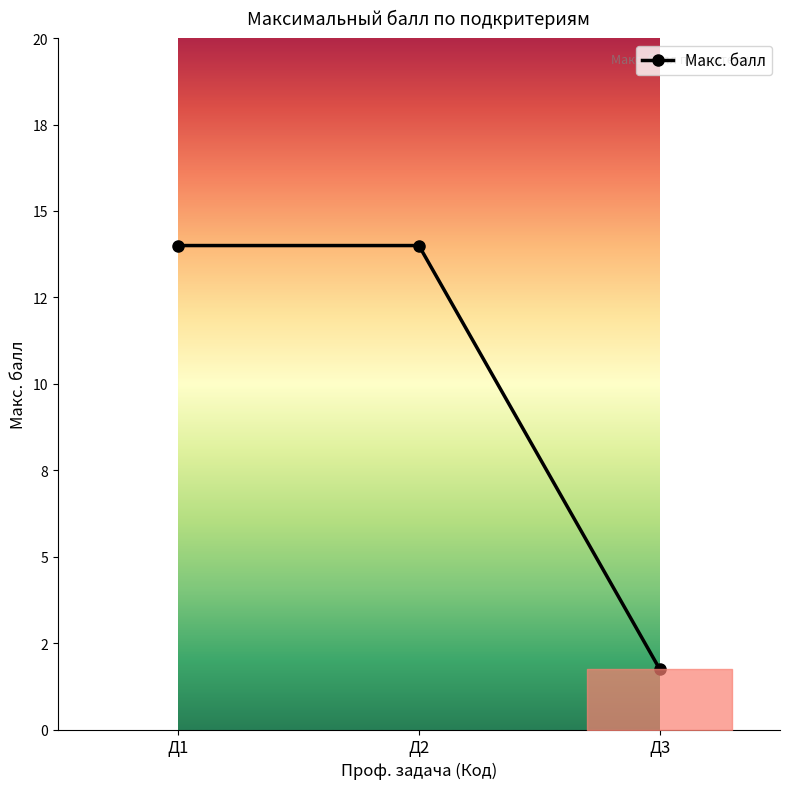

Is this an area chart (filled region under the line)?

Yes